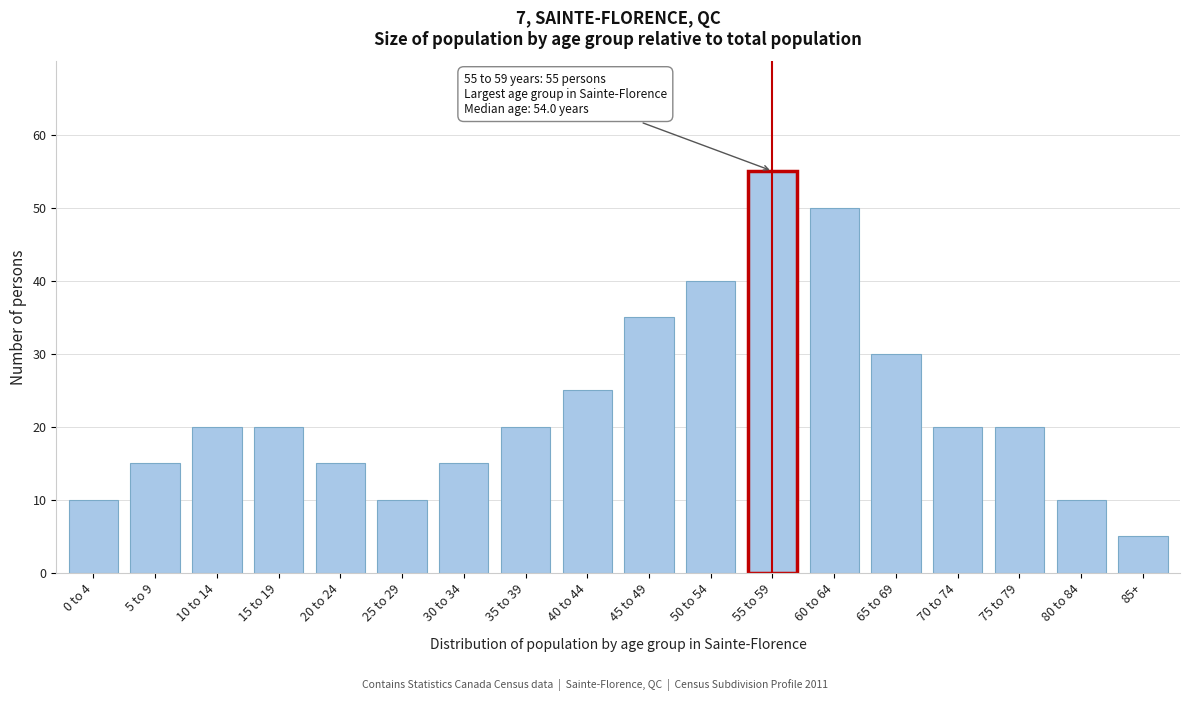

Reading left to right, extract all data points from this chart.

10	15	20	20	15	10	15	20	25	35	40	55	50	30	20	20	10	5